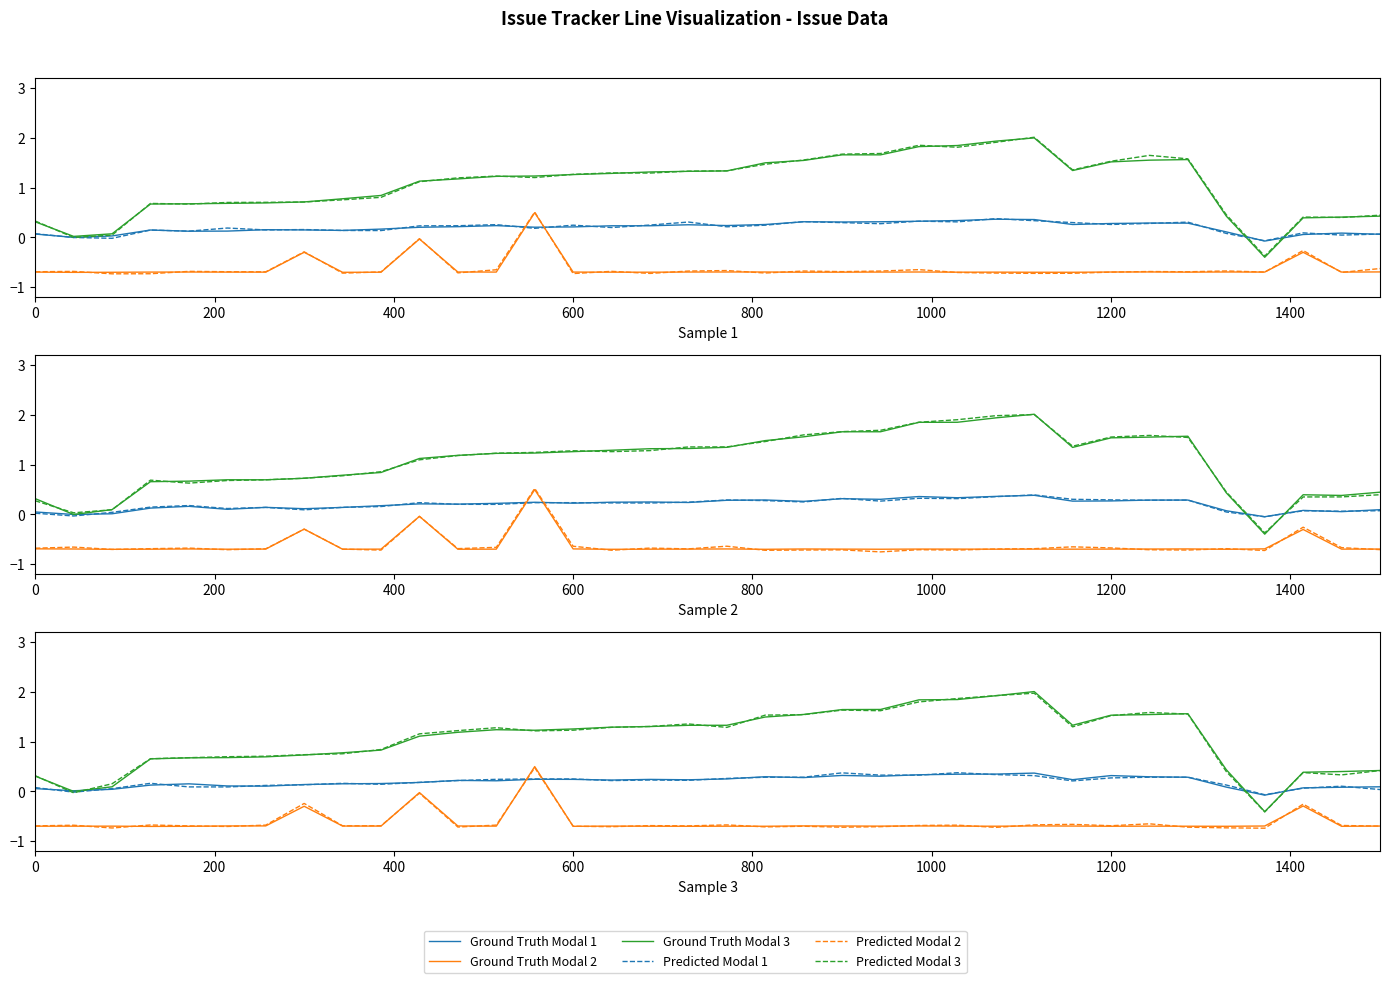

How many positive values does the Ground Truth Modal 2 series have?

1